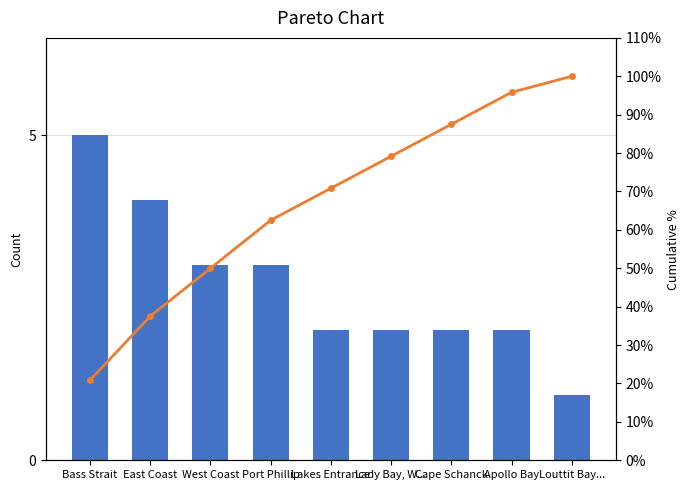

Rank the series by their average value, from lowest to highest.

Count, Cumulative %